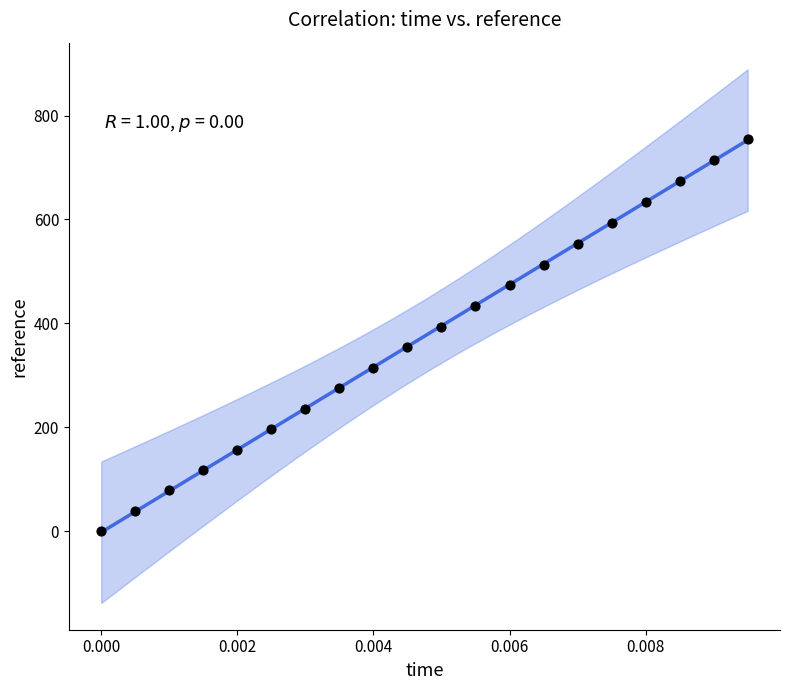

What is the range of Y values (max minus min)?

755.7